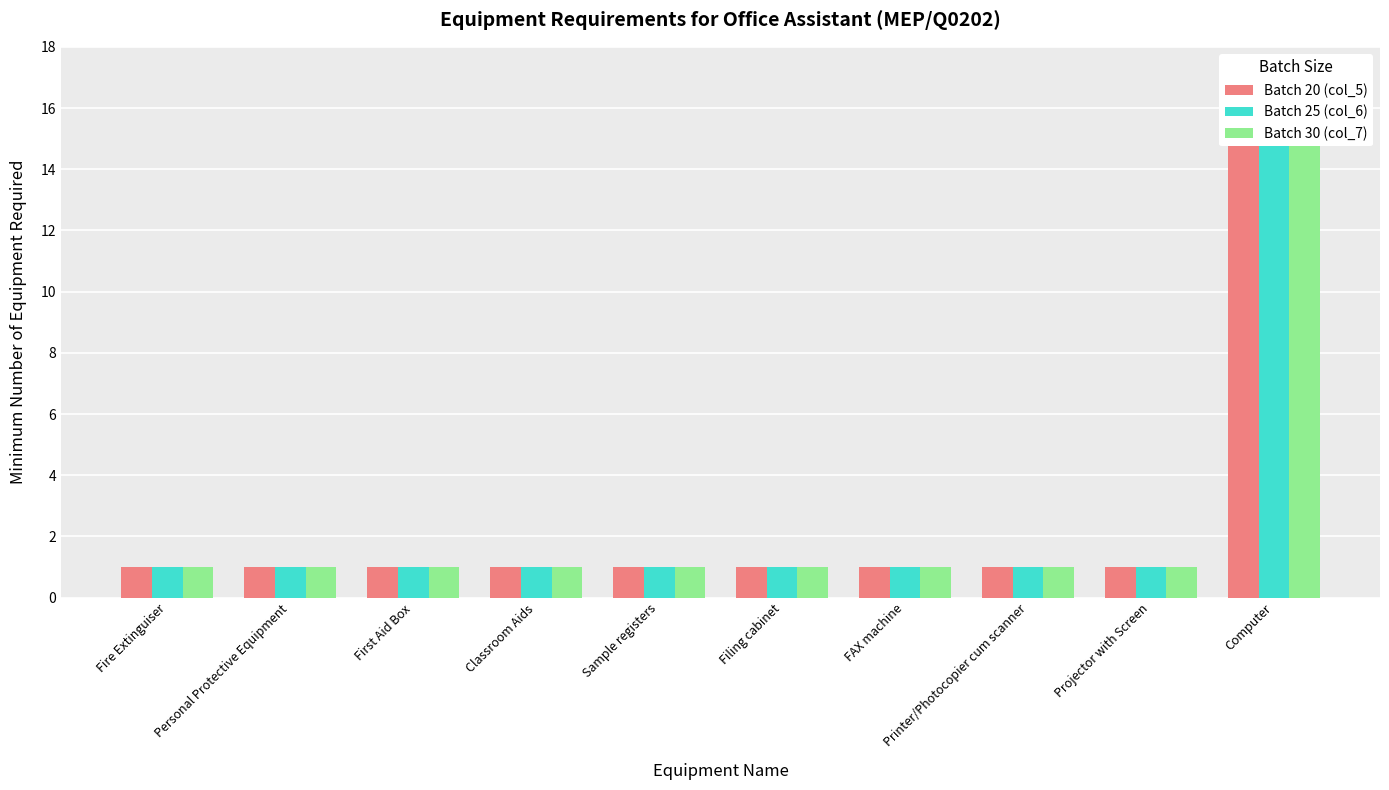

What is the average value of the Batch 30 (col_7) series?

2